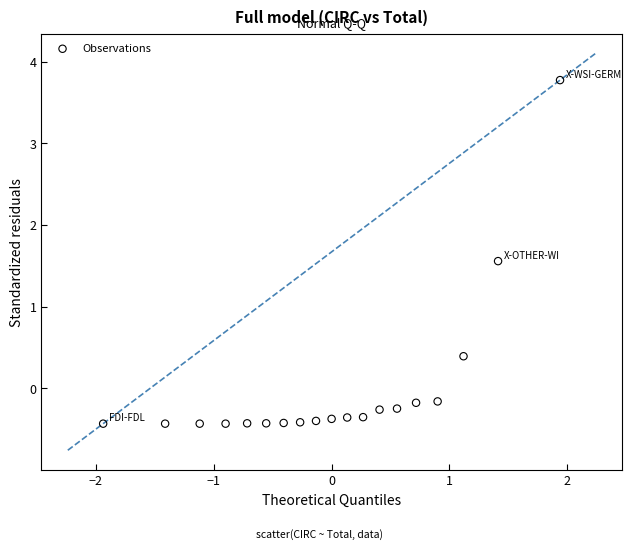

What is the range of Y values (max minus min)?

4.2